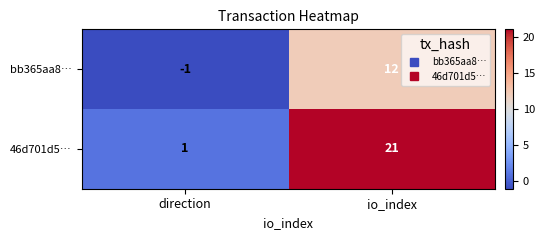

Which series has the widest spread of values?

46d701d5…